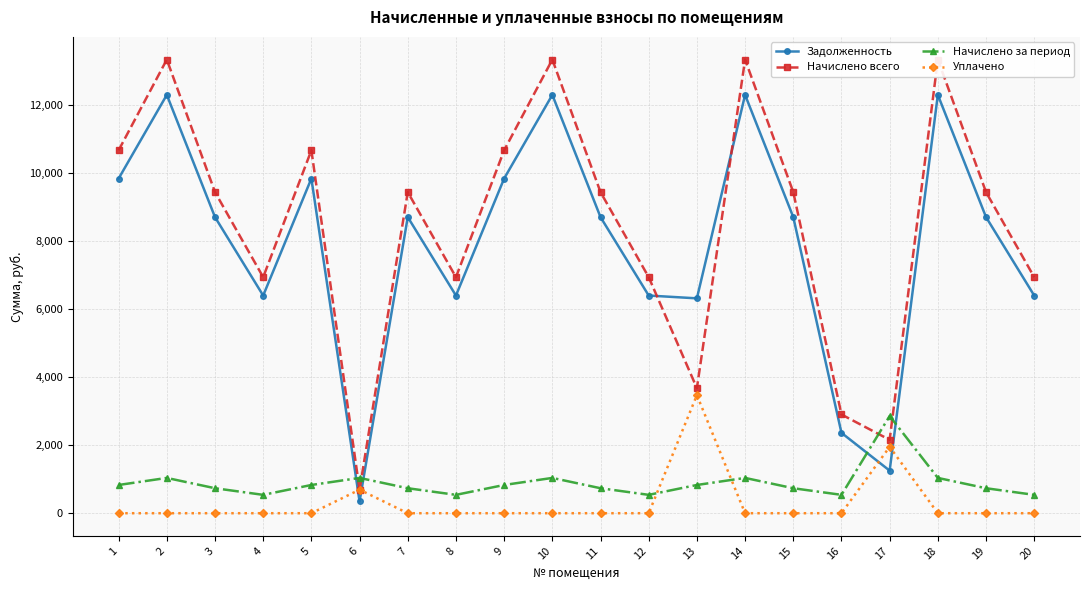

What is the difference between the maximum and minimum values in the Задолженность series?

11942.4